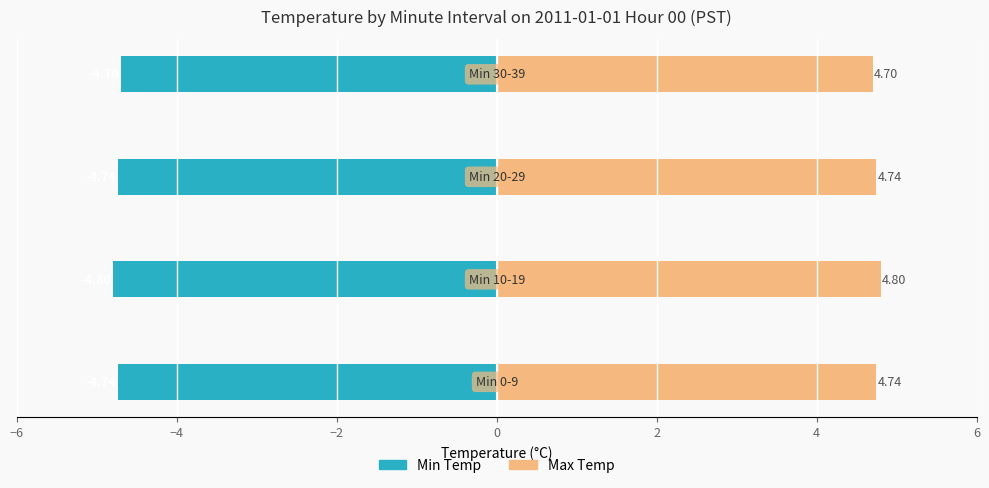

Which series has the largest total across all categories?

Max Temp